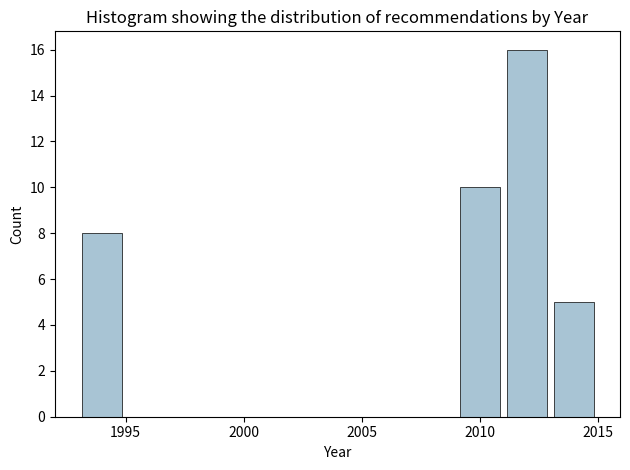

Which range on the x-axis has the tallest bar?

2011 to 2013